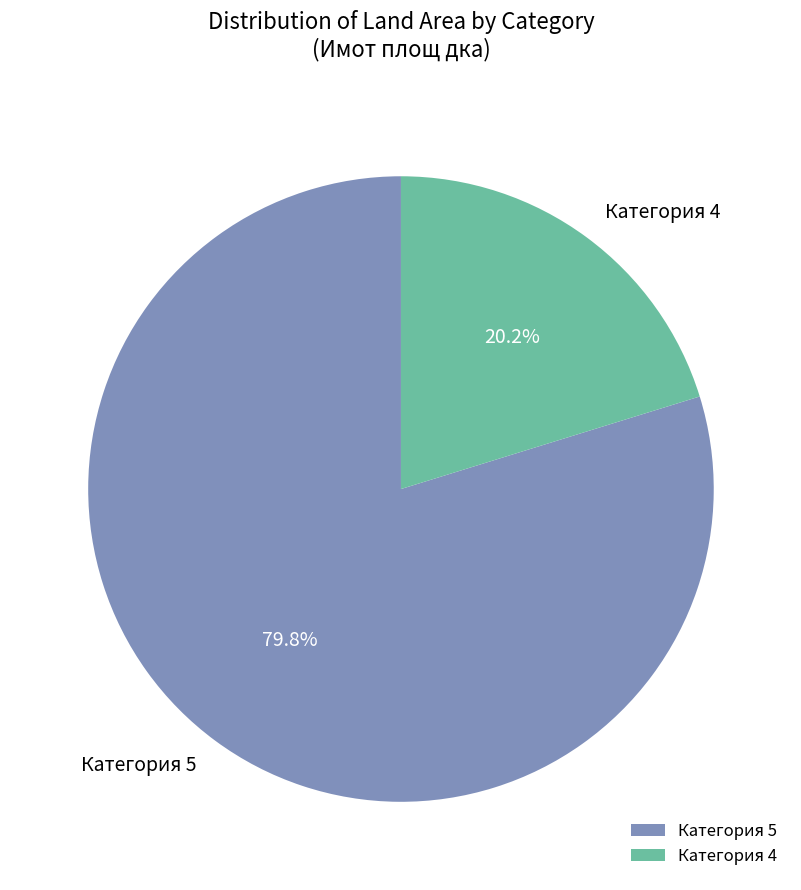

What portion of the pie excludes Категория 5?

20.2%